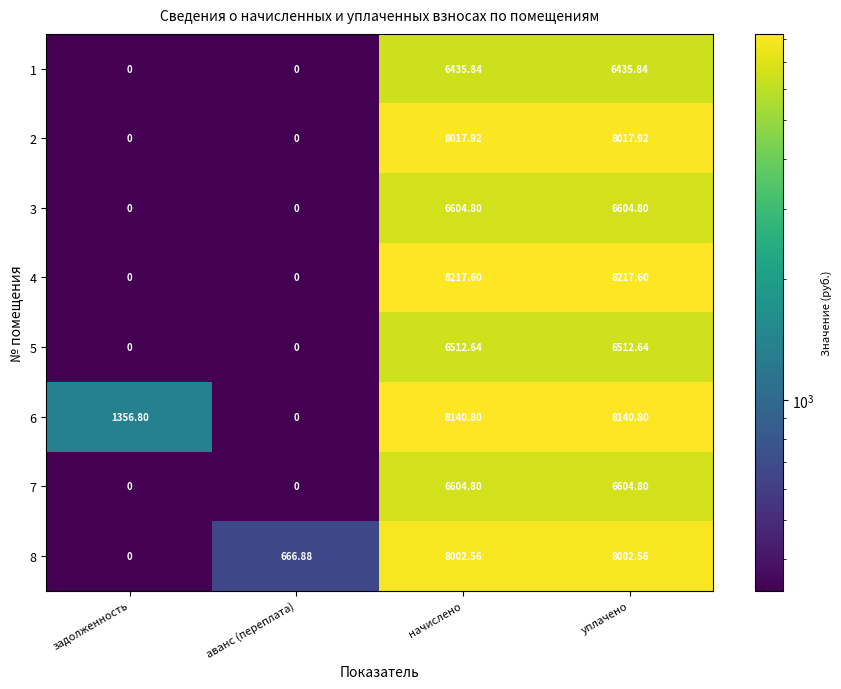

What is the minimum value shown in the chart?

0.0